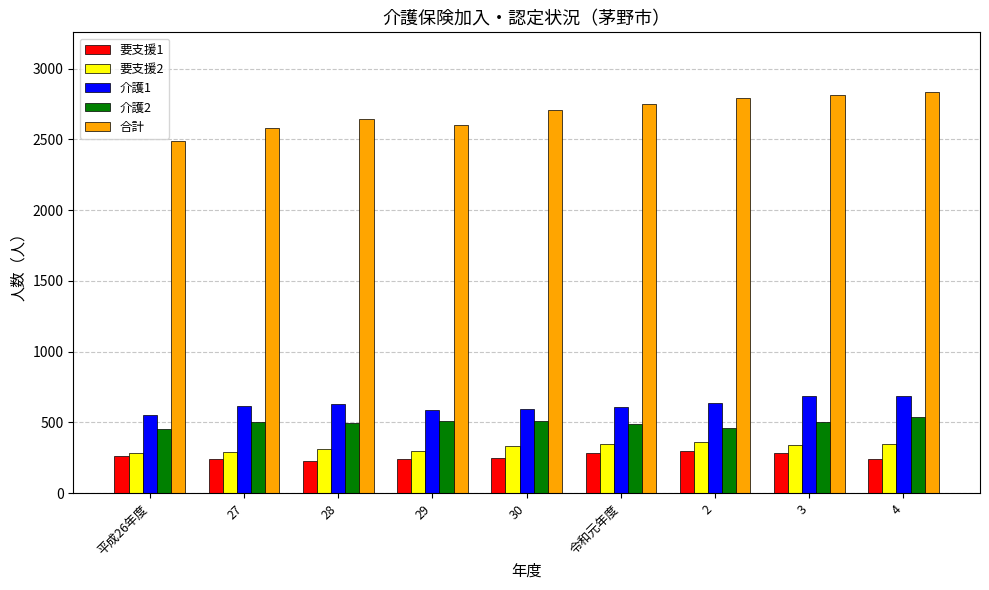

List the series in order of their peak value, lowest first.

要支援1, 要支援2, 介護2, 介護1, 合計